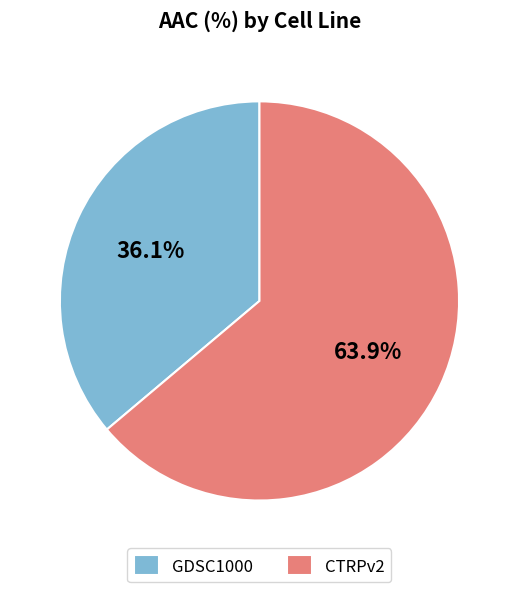

To the nearest percent, what percentage of the pie is CTRPv2?

64%